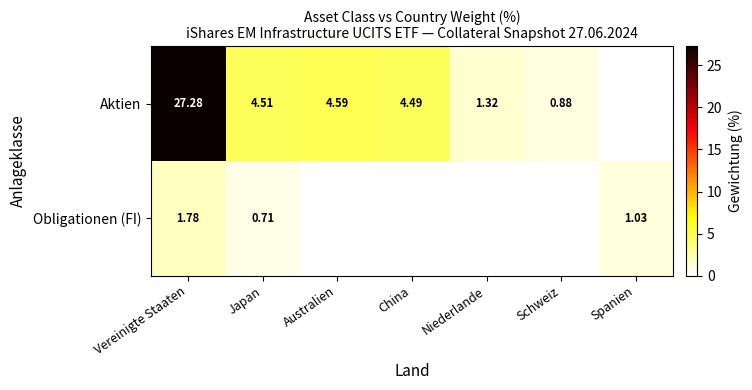

Is the value of Obligationen (FI) at Spanien greater than the value of Aktien at Vereinigte Staaten?

No